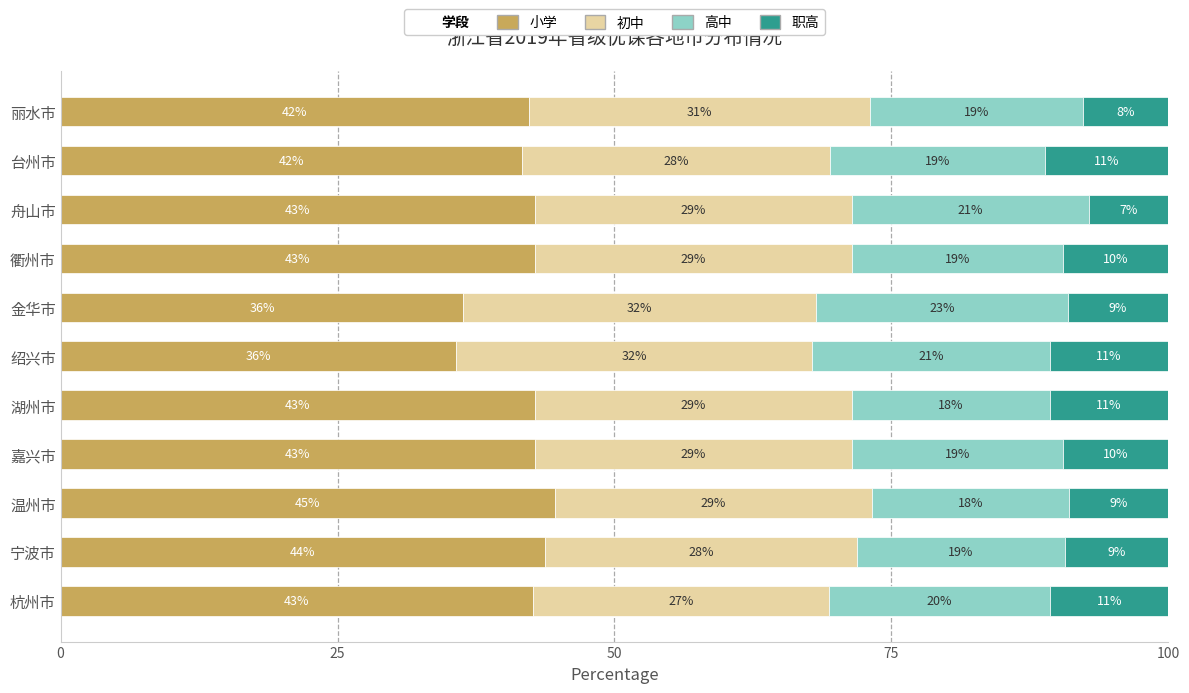

Does the chart contain any negative values?

No